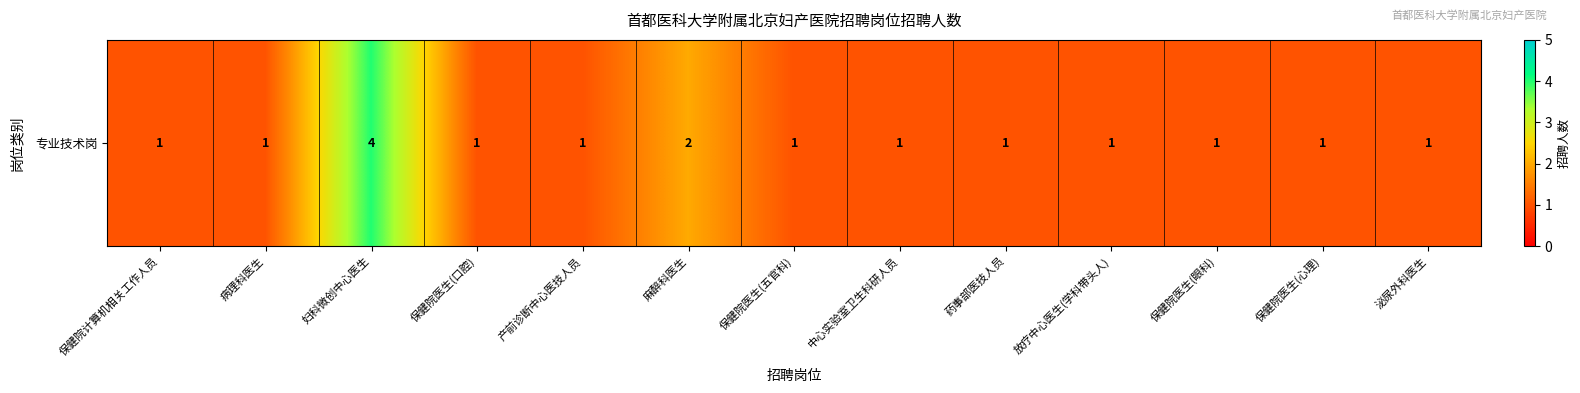

How many values are between 1 and 2?

12